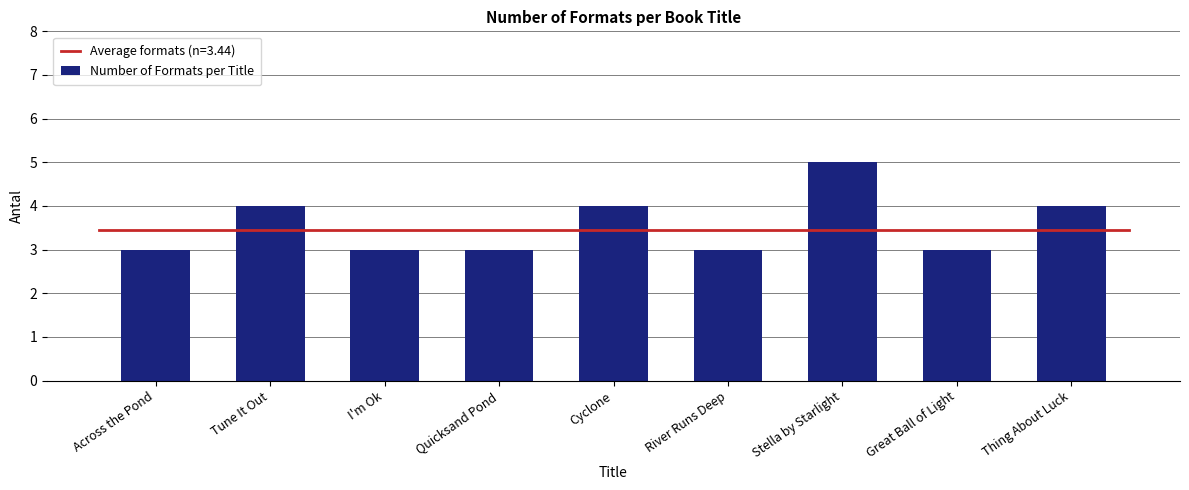

What is the ratio of the value at Stella by Starlight to the value at River Runs Deep?

1.7